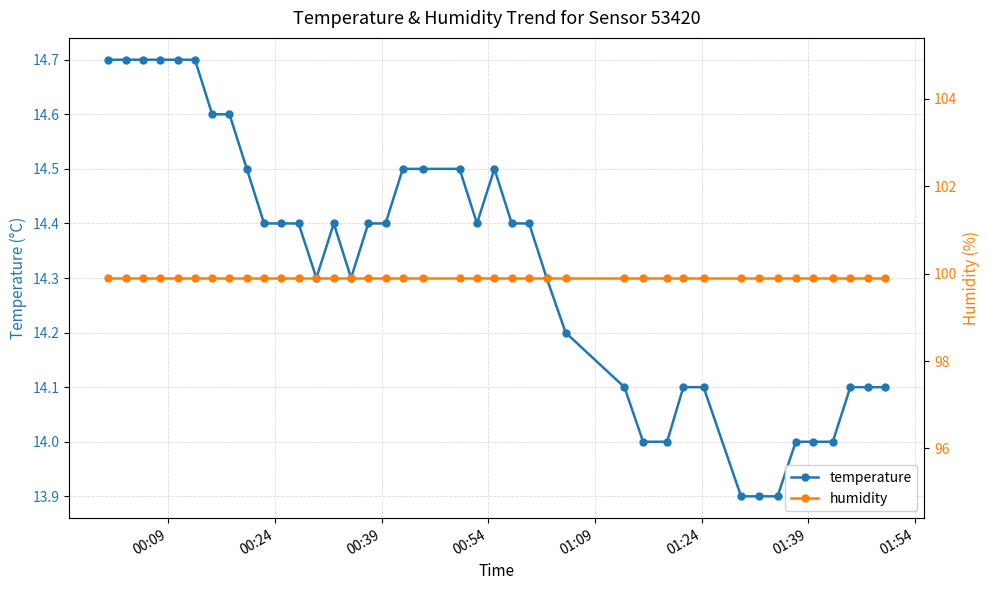

List the series in order of their peak value, lowest first.

temperature, humidity